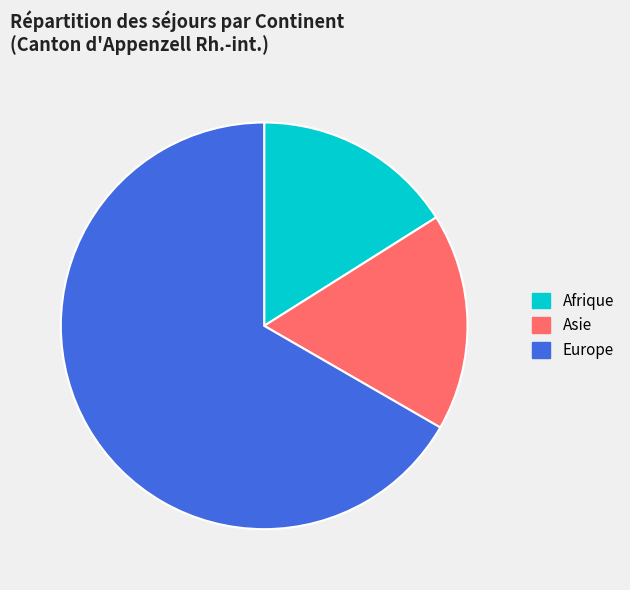

Do Afrique and Europe together represent more than half of the pie?

Yes